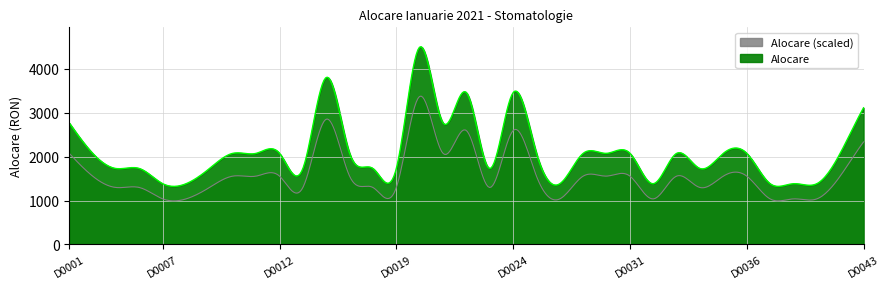

Reading left to right, list all the values displayed in this chart.

2765.9	2074.4	1728.7	1728.7	1383.0	1383.0	1728.7	2074.4	2074.4	2074.4	1728.7	3803.1	2074.4	1728.7	1728.7	4494.6	2765.9	3457.4	1728.7	3457.4	2074.4	1383.0	2074.4	2074.4	2074.4	1383.0	2074.4	1728.7	2074.4	2074.4	1383.0	1383.0	1383.0	2074.4	3111.6